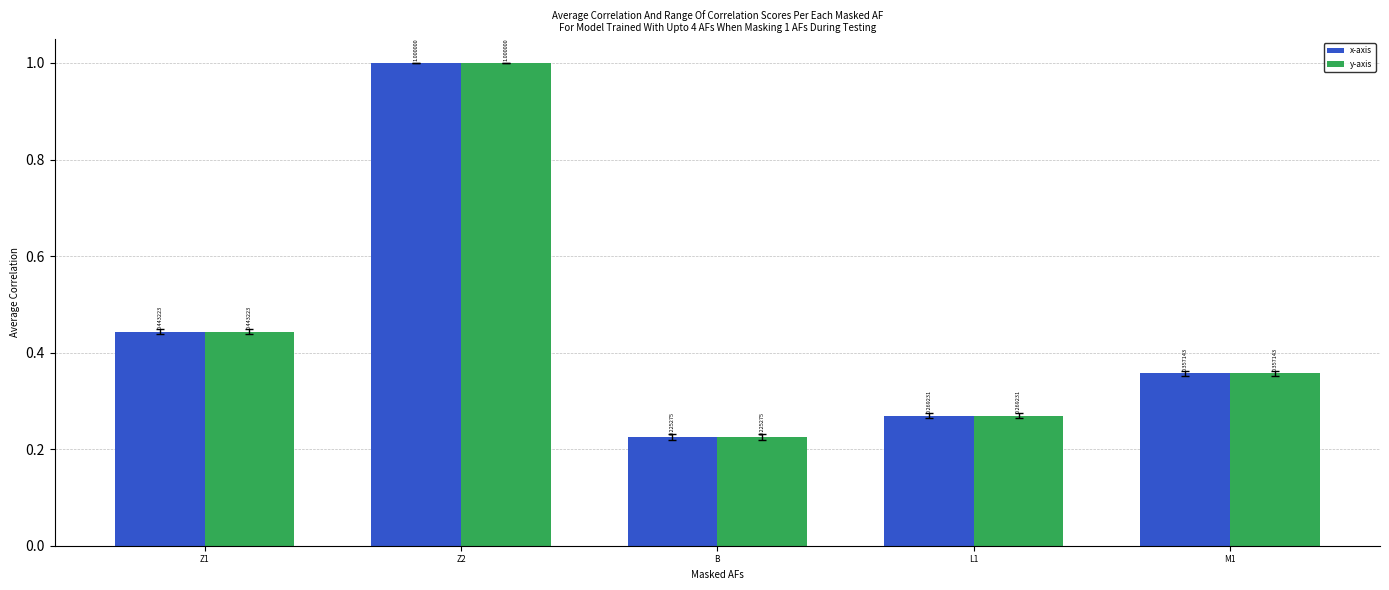

How many x-axis values are between 0 and 1?

5